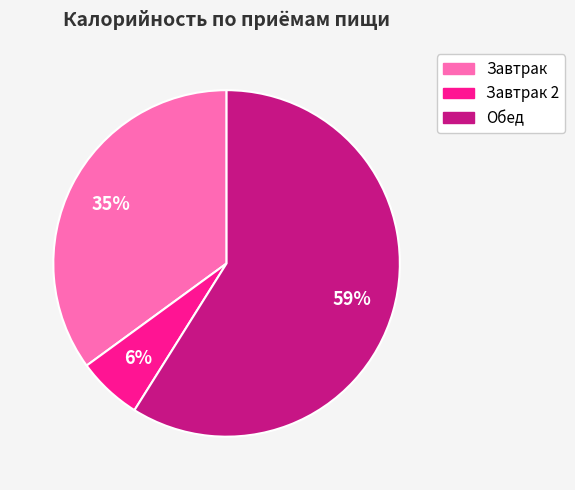

To the nearest percent, what portion does Завтрак represent?

35%